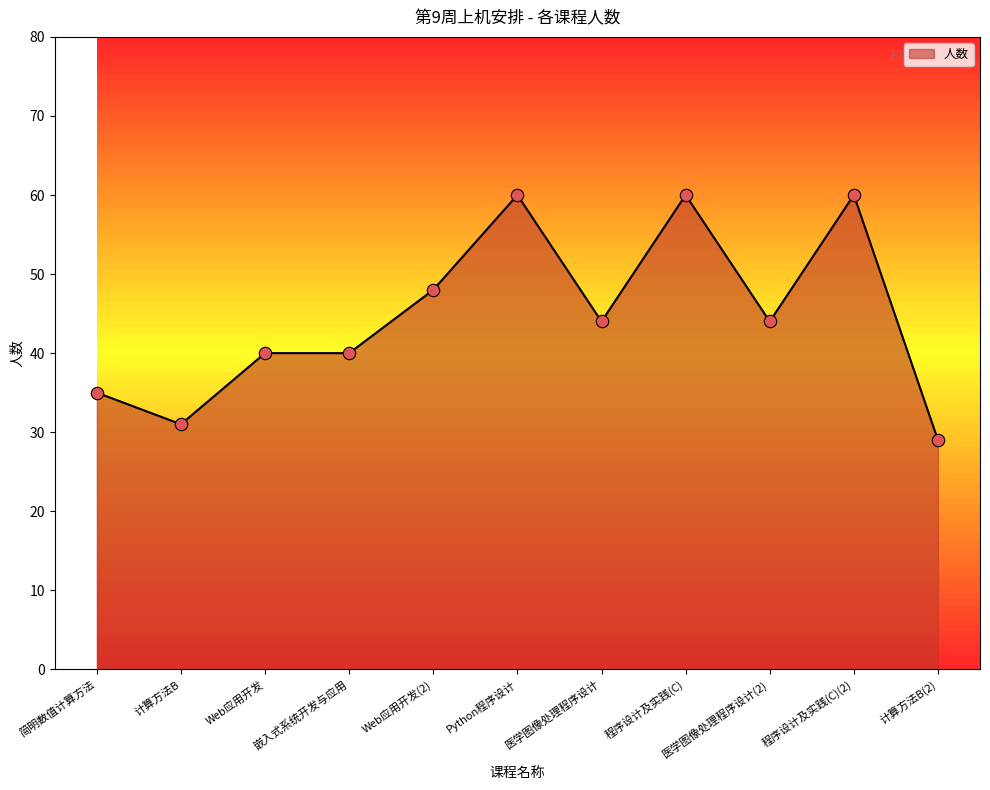

Which has a higher value, 医学图像处理程序设计(2) or Web应用开发?

医学图像处理程序设计(2)